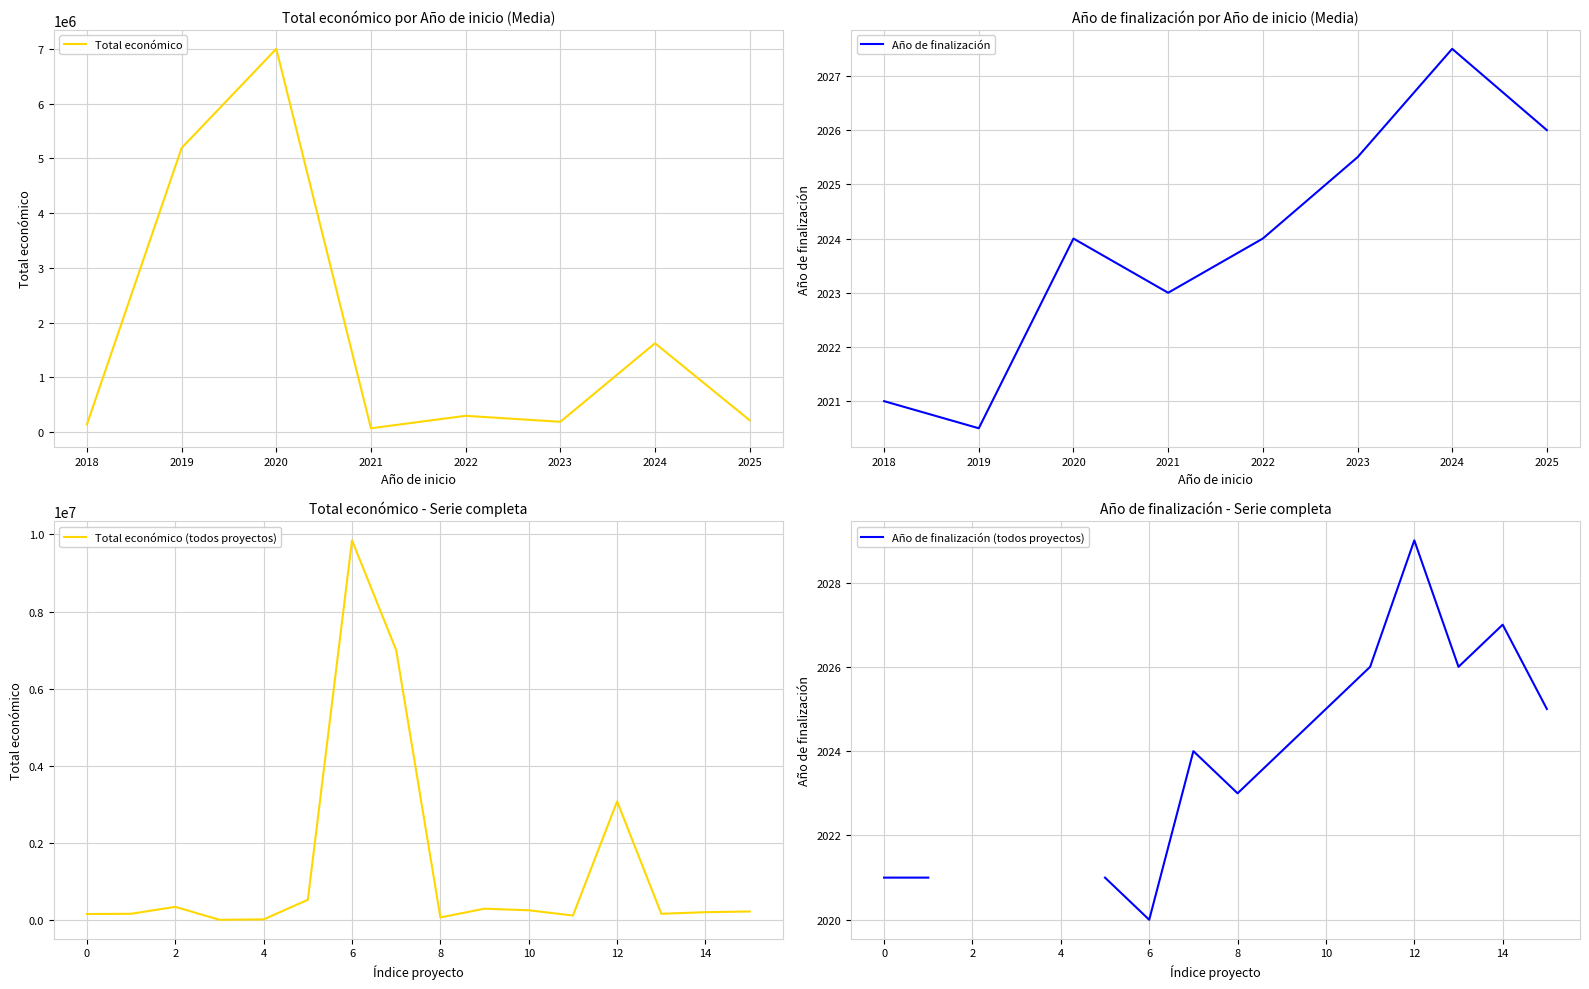

What is the maximum value for Total económico (todos proyectos)?

9847932